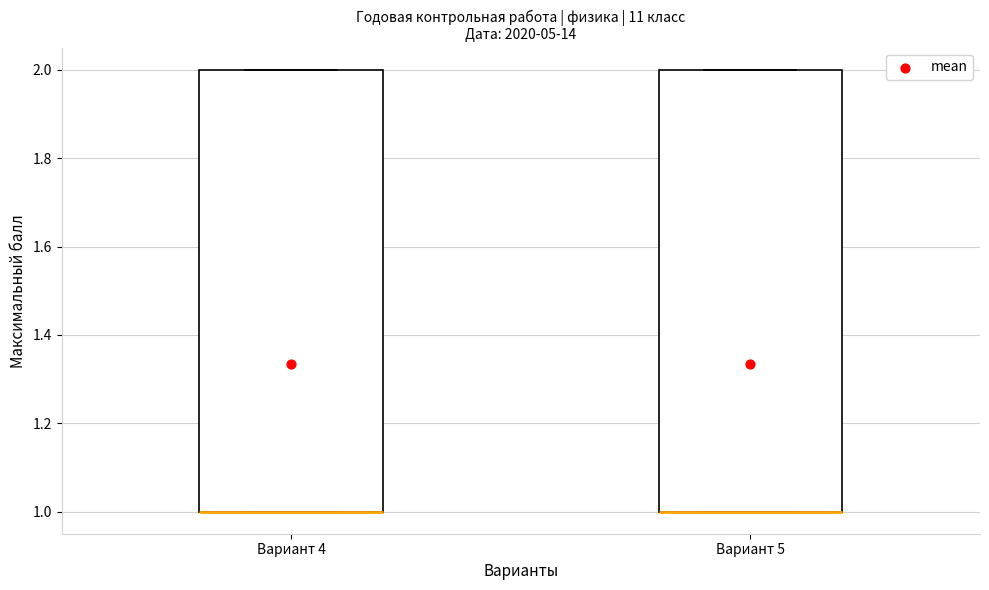

Where is the lower edge of the box for Вариант 4 on the y-axis? The values are not printed on the chart, so give them approximately, as read against the axis.

1